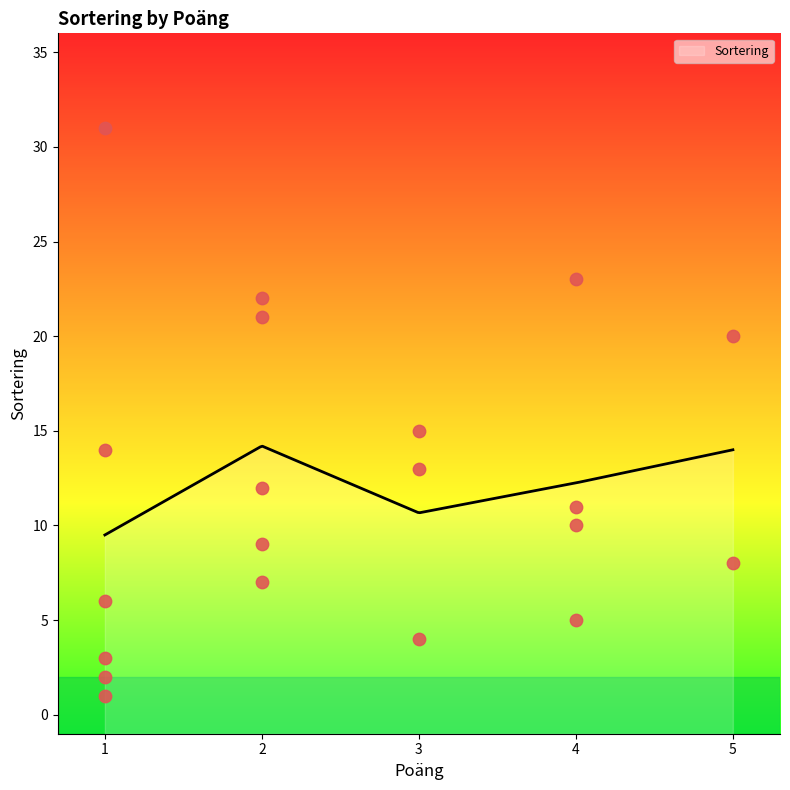

What is the lowest value of the Sortering series?

9.5